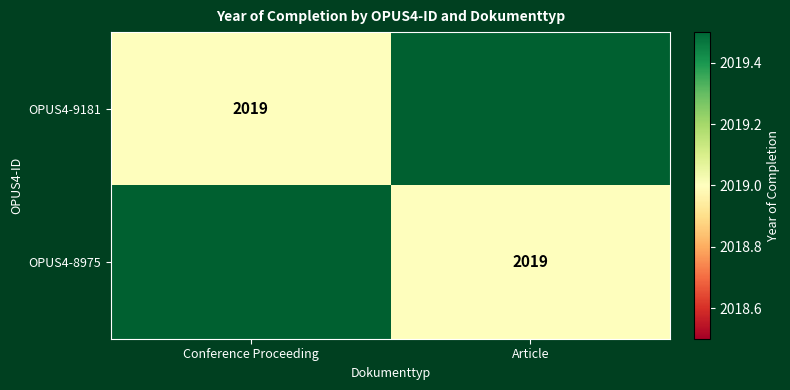

True or false: OPUS4-8975 has a value of 1236 at Article.

False